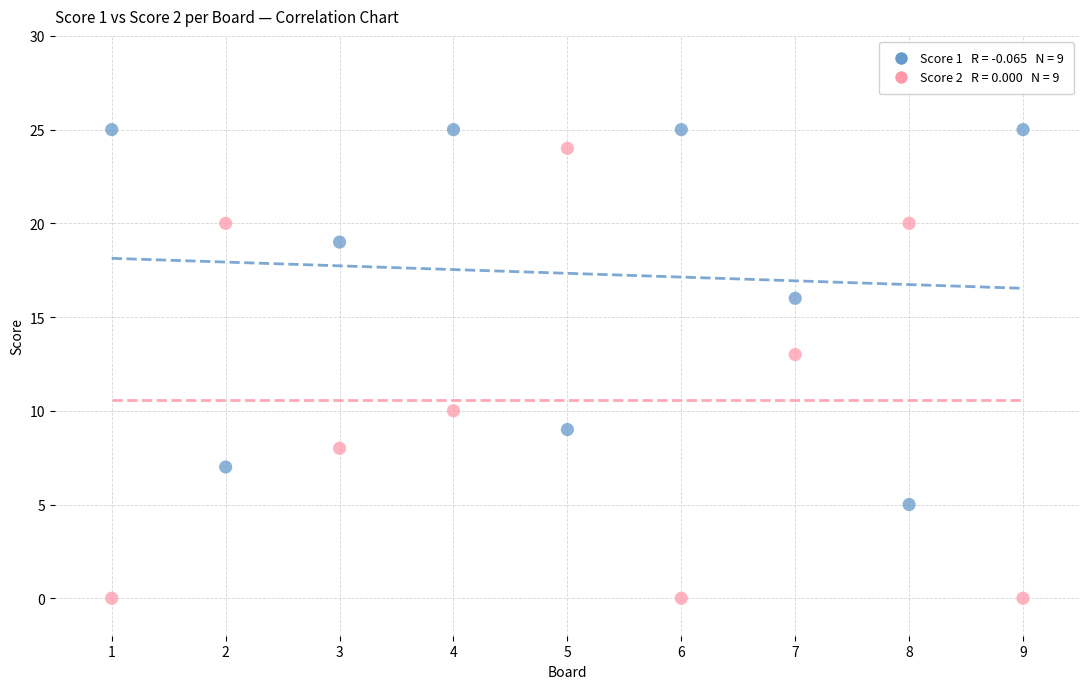

Across all series, what Y value is closest to 12?

13